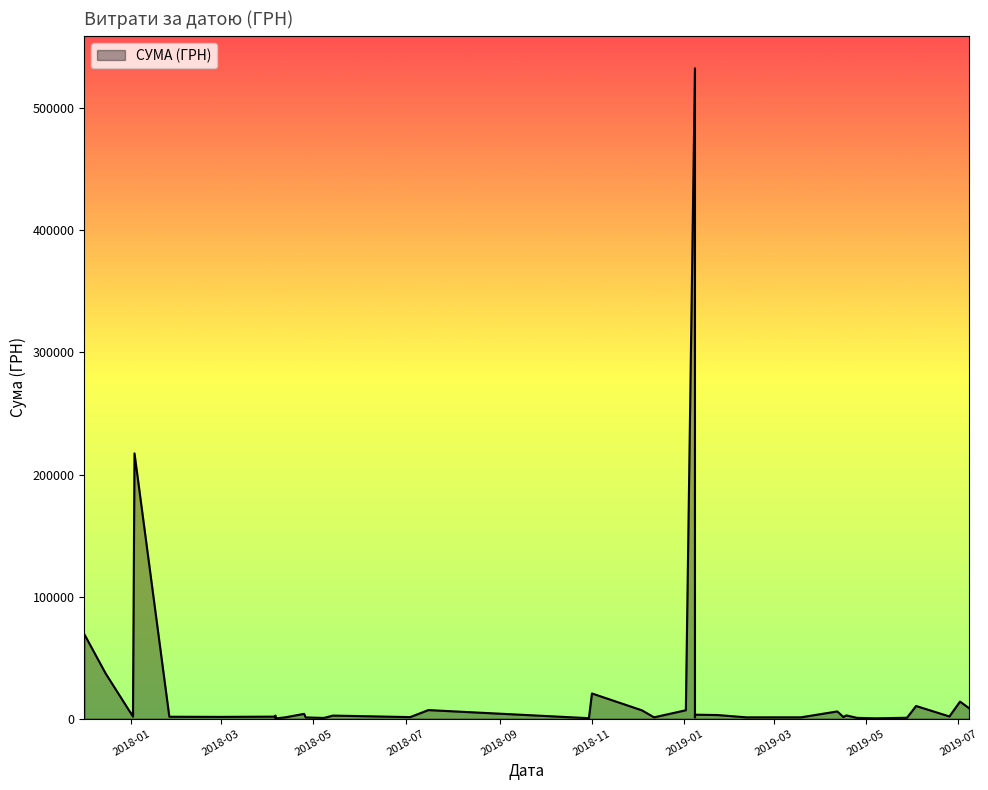

What is the sum of the values at 12.12.2018 and 25.04.2019?

1717.0